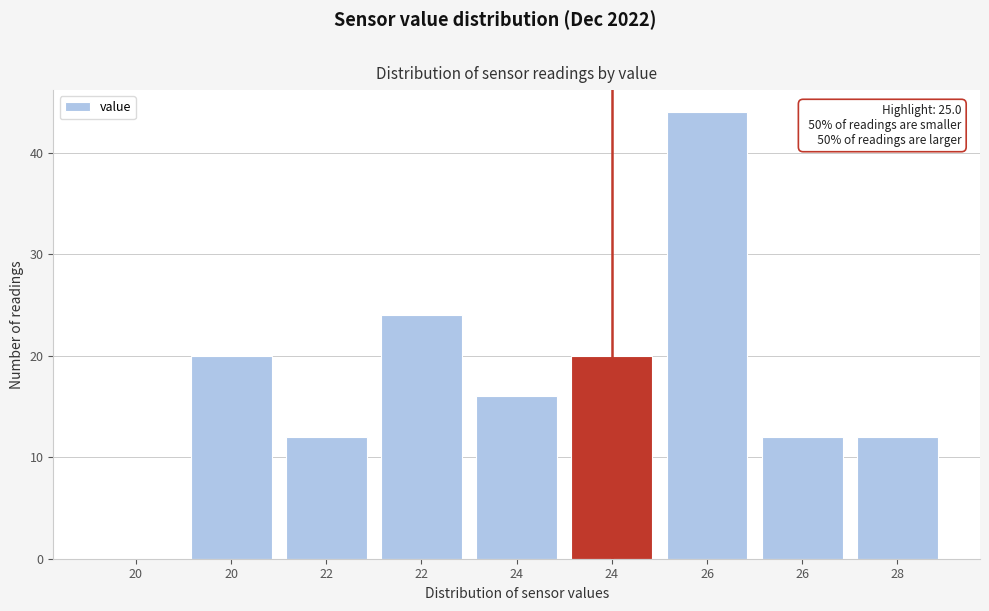

Are the bars horizontal?

No